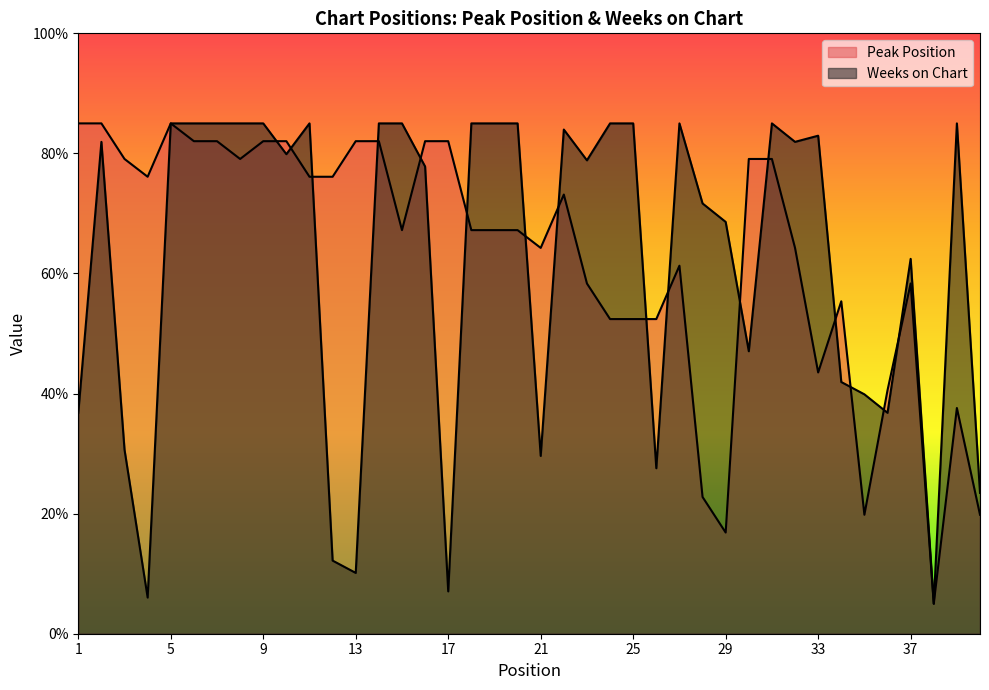

What is the difference between the highest and lowest values at 35?

20.1